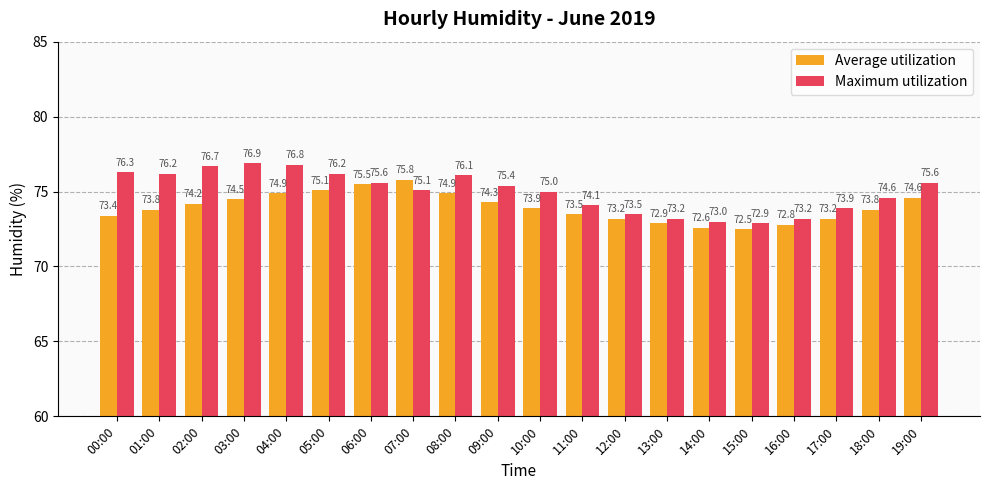

What is the value of the Average utilization bar at the 11th from the left?

73.9